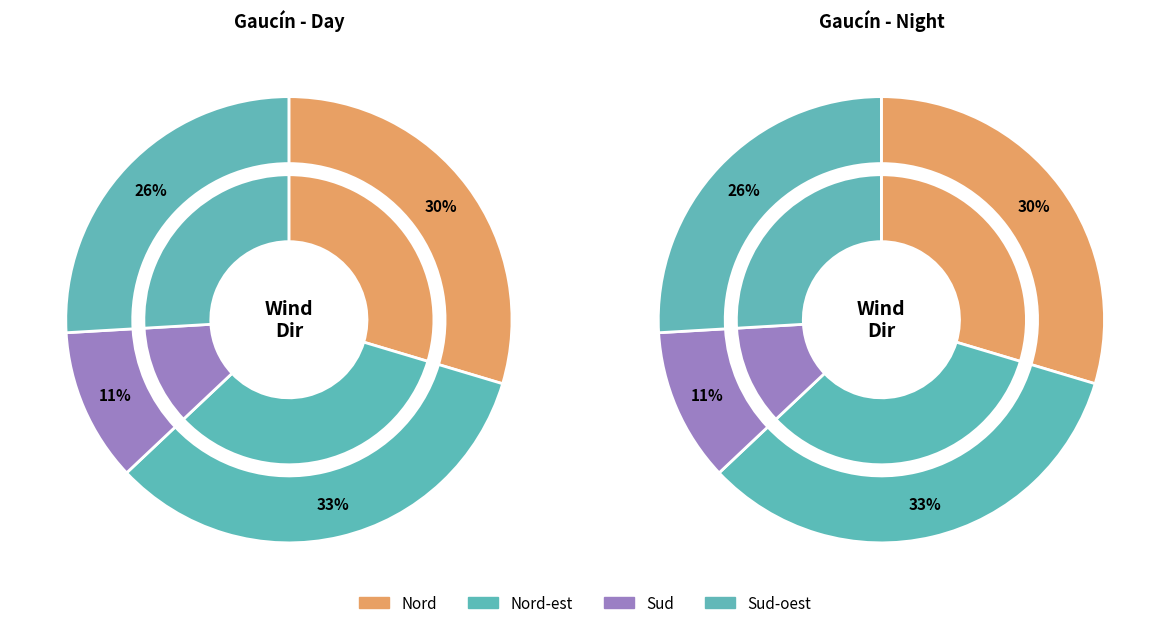

True or false: Sud-oest accounts for 18% of the total.

False